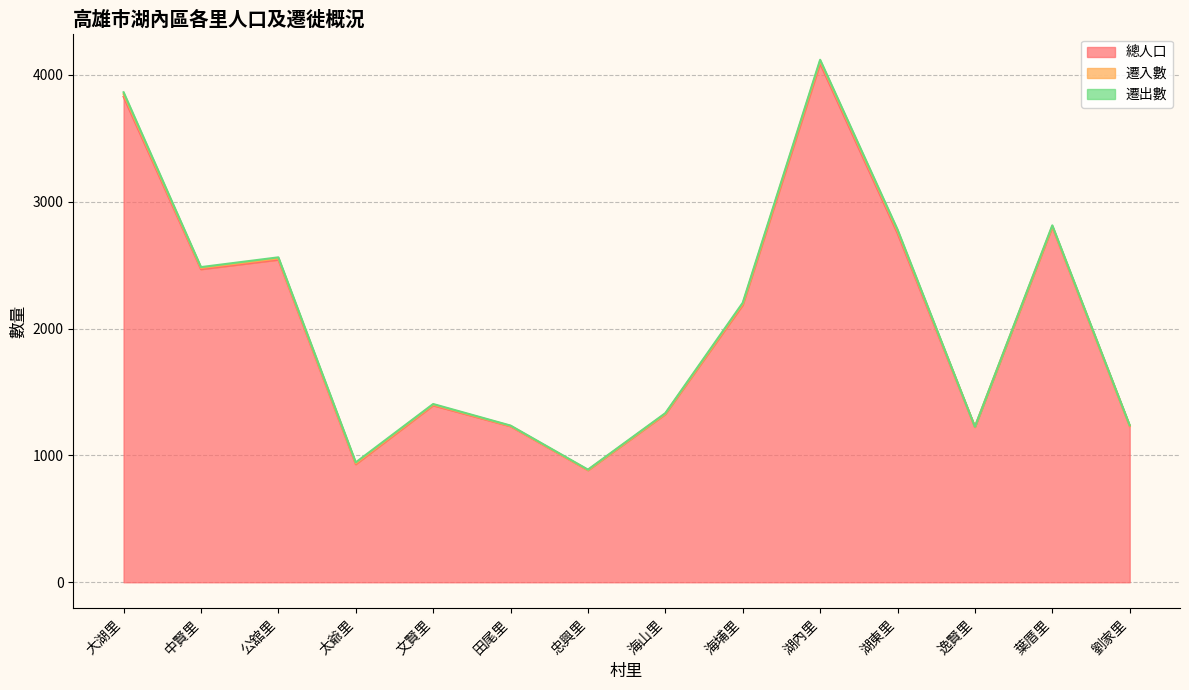

Reading left to right, extract all data points from this chart.

總人口: 大湖里=3827	中賢里=2467	公舘里=2542	太爺里=930	文賢里=1394	田尾里=1229	忠興里=883	海山里=1325	海埔里=2185	湖內里=4089	湖東里=2751	逸賢里=1223	葉厝里=2800	劉家里=1231
遷入數: 大湖里=20	中賢里=10	公舘里=10	太爺里=7	文賢里=6	田尾里=3	忠興里=1	海山里=3	海埔里=9	湖內里=19	湖東里=18	逸賢里=2	葉厝里=6	劉家里=2
遷出數: 大湖里=15	中賢里=7	公舘里=9	太爺里=8	文賢里=5	田尾里=3	忠興里=4	海山里=5	海埔里=9	湖內里=10	湖東里=11	逸賢里=1	葉厝里=7	劉家里=4